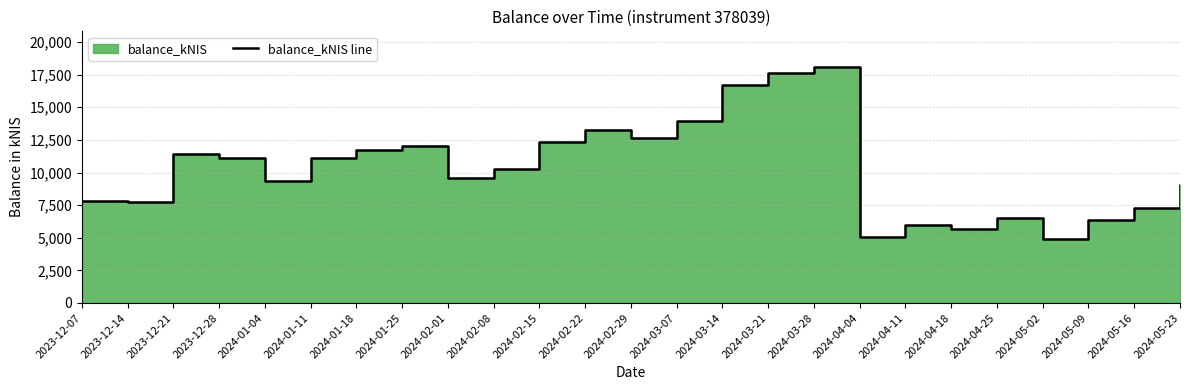

The value at 2024-05-02 is 1526.6. True or false?

False